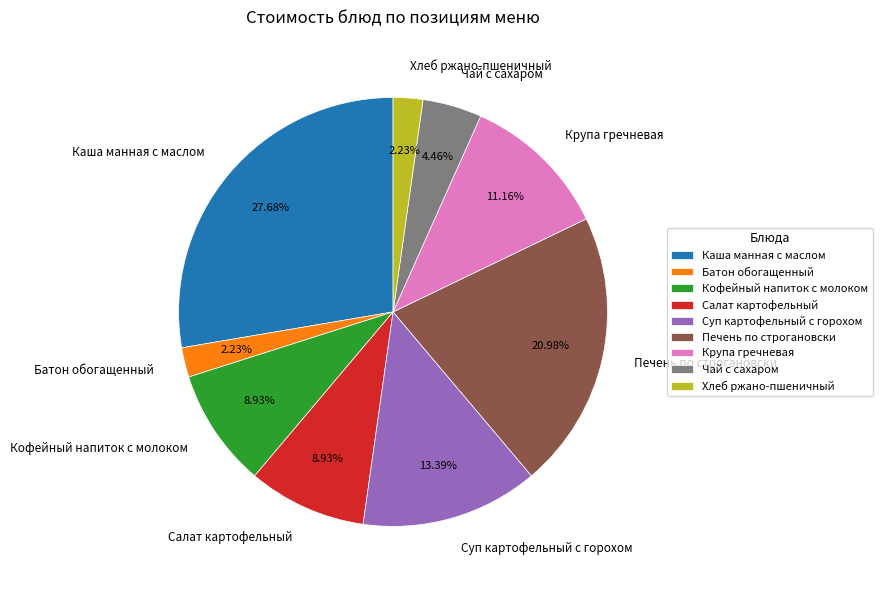

Which slice is the largest?

Каша манная с маслом